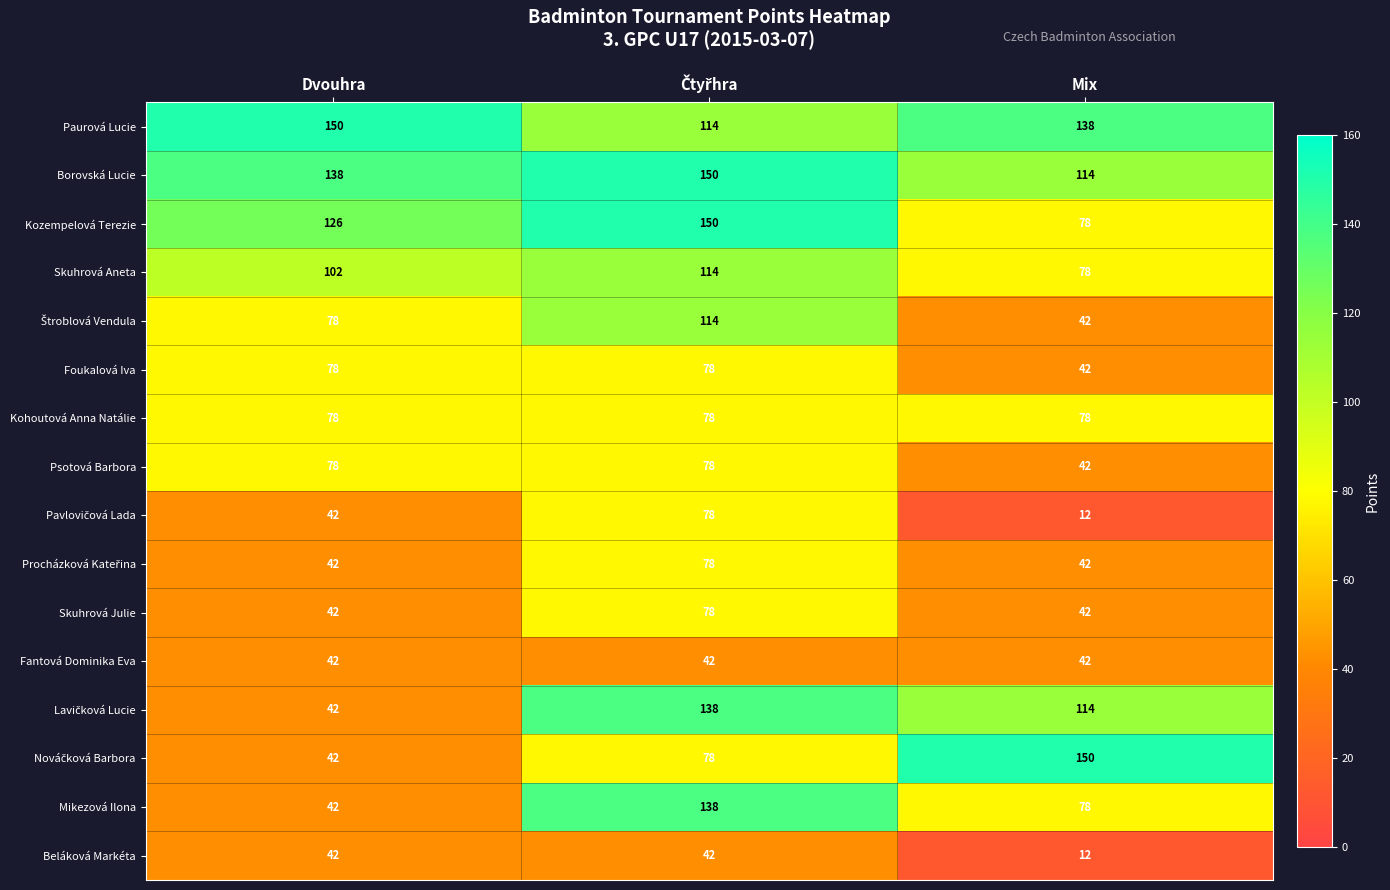

Count the number of data series in this chart.

16